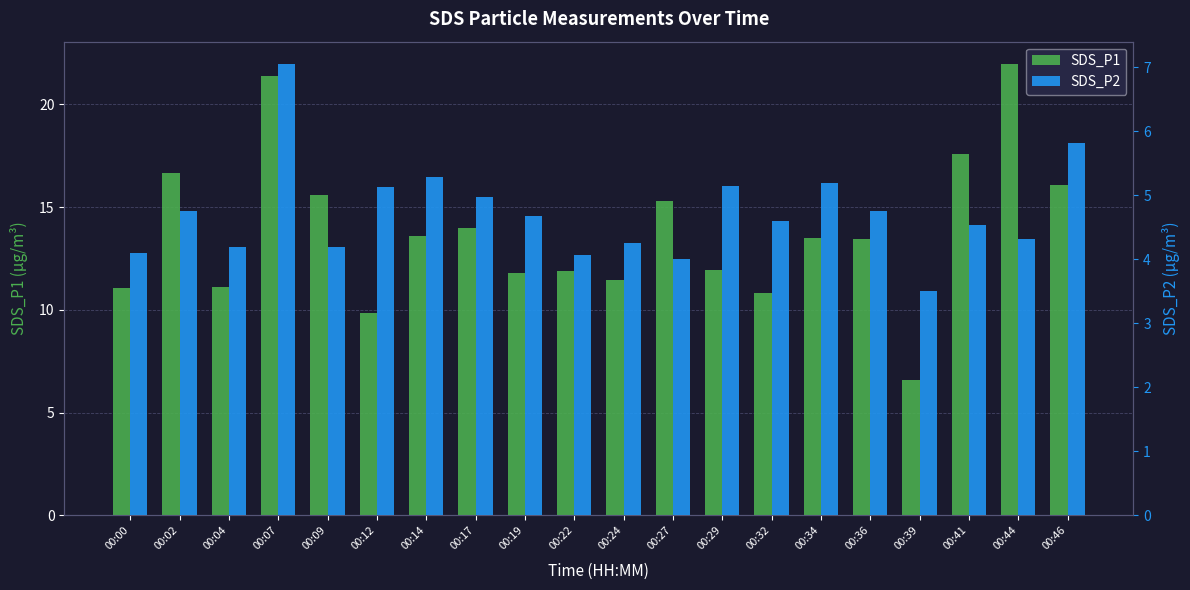

What is the difference between the SDS_P1 values at 00:39 and 00:00?

4.5